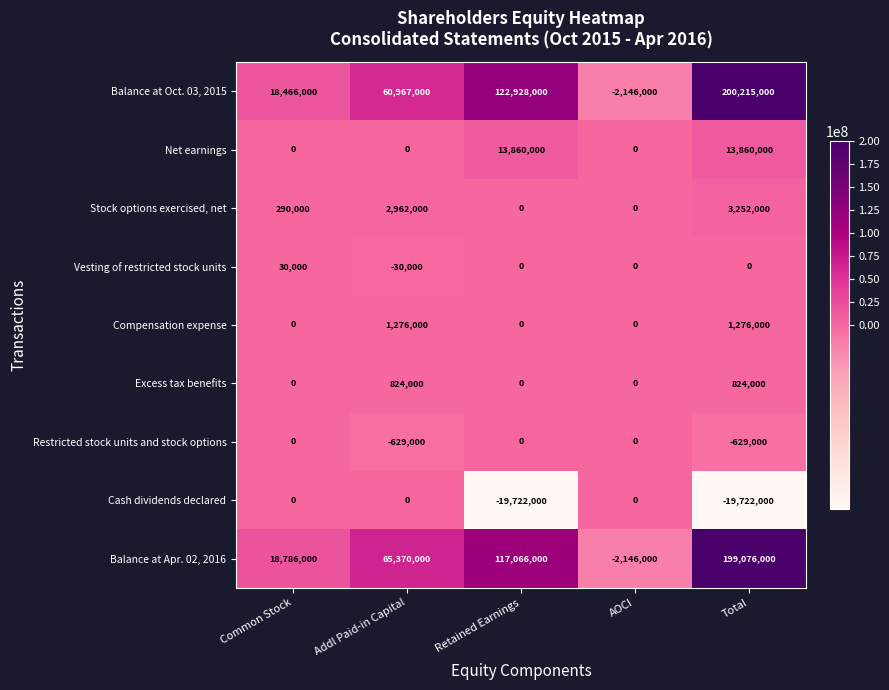

What is the difference between the maximum and second lowest values in the Stock options exercised, net series?

3252000